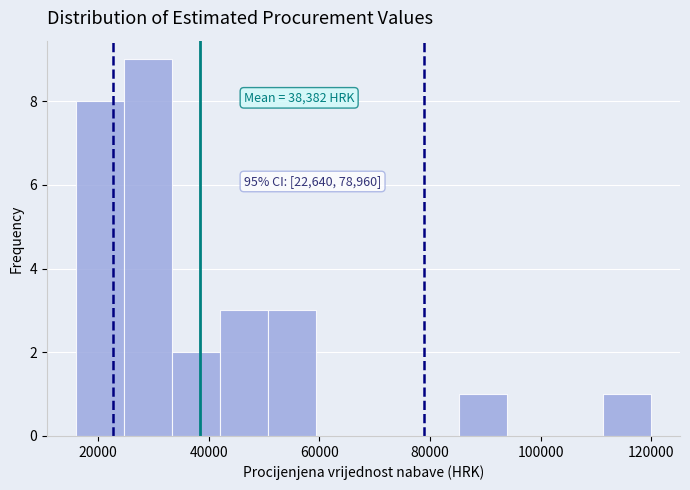

Which range on the x-axis has the tallest bar?

24000 to 34000